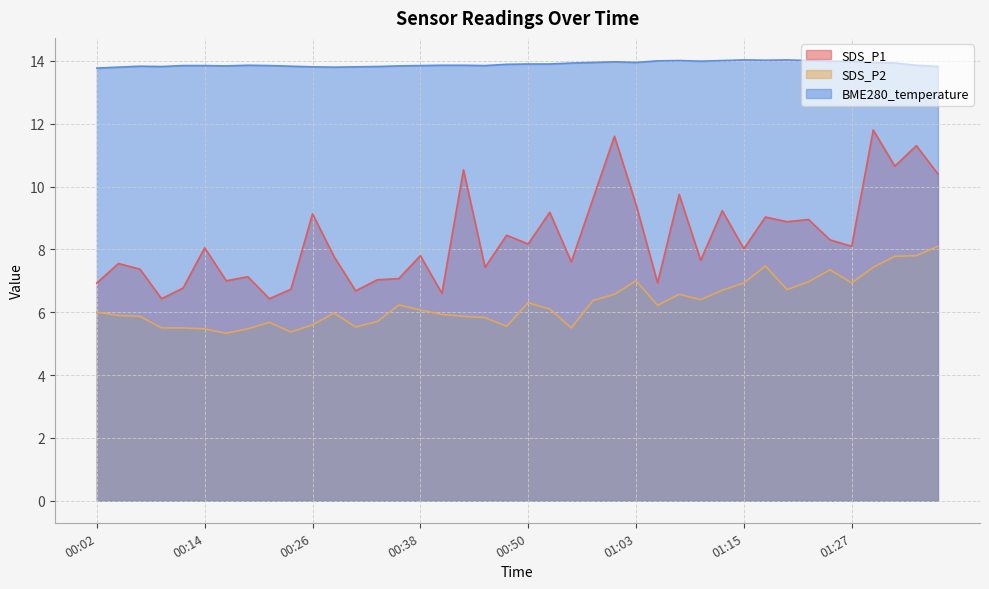

Which series has the largest range (max minus min)?

SDS_P1